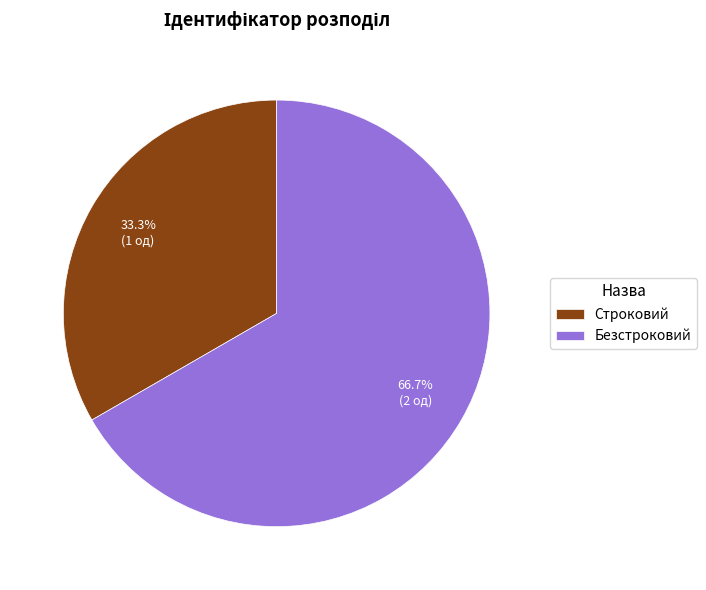

To the nearest percent, what is the average slice percentage?

50%